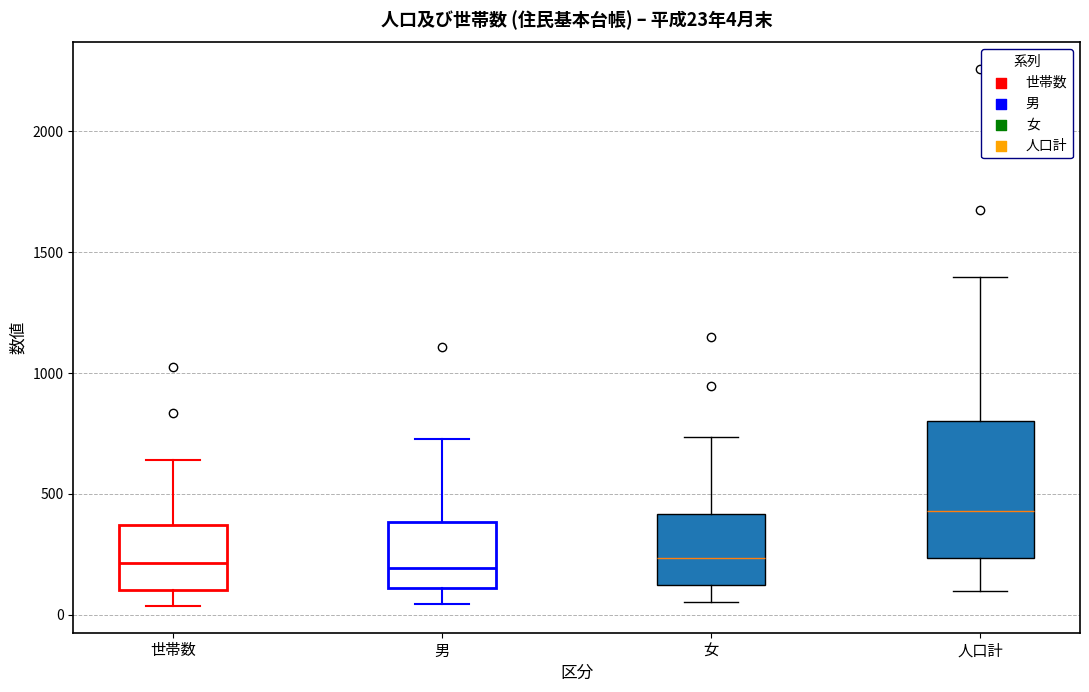

Which box is the tallest, from its lower edge to its upper edge?

人口計